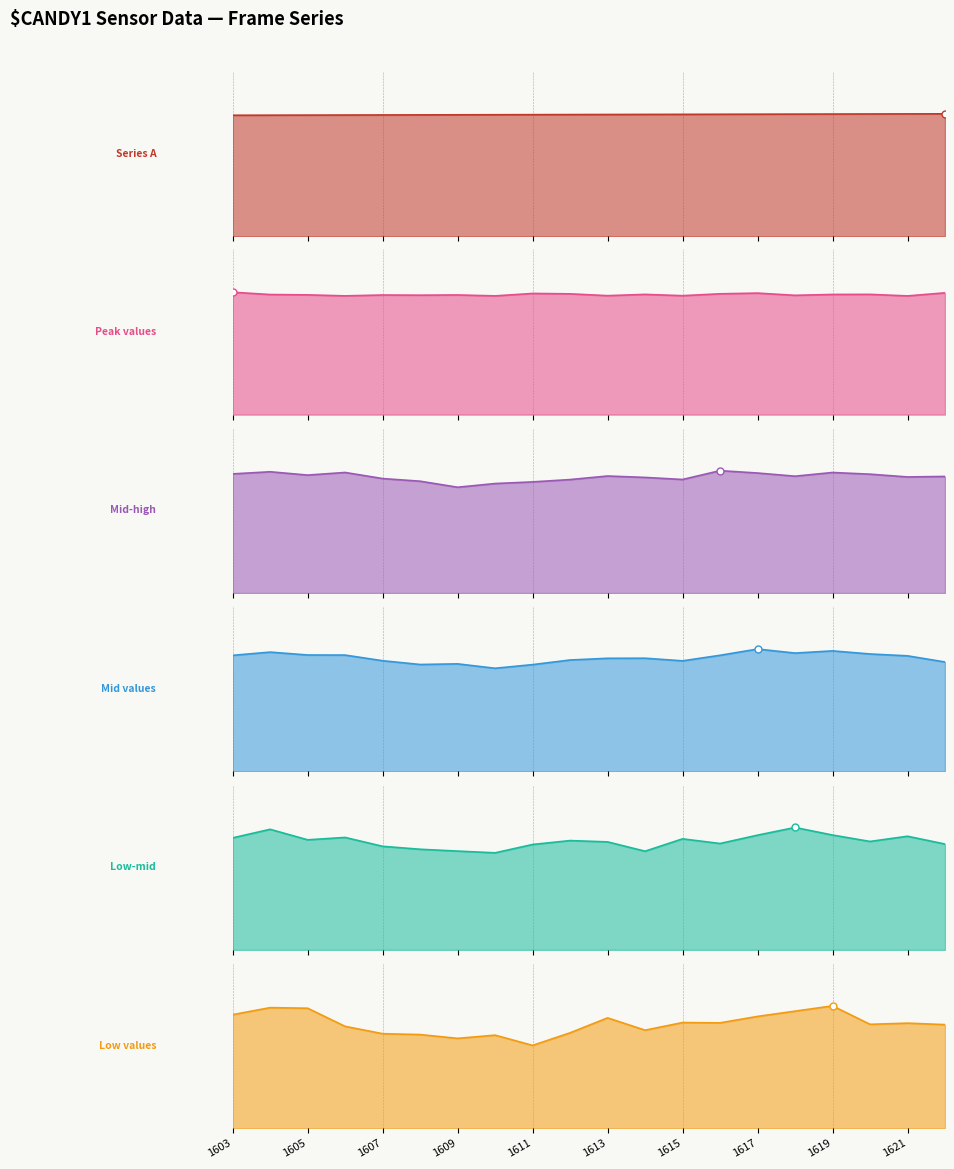

True or false: Series A has more than 2 interior local peaks.

False